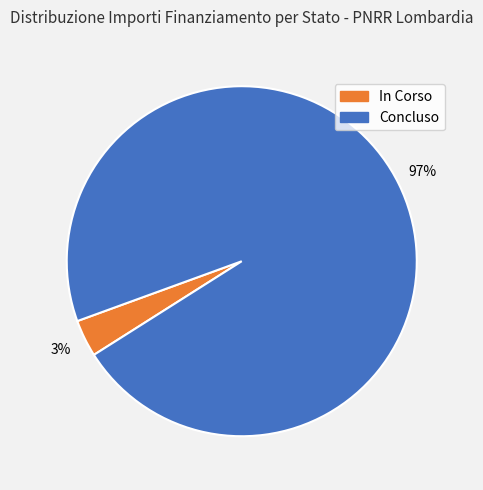

Is there a majority slice in this chart?

Yes